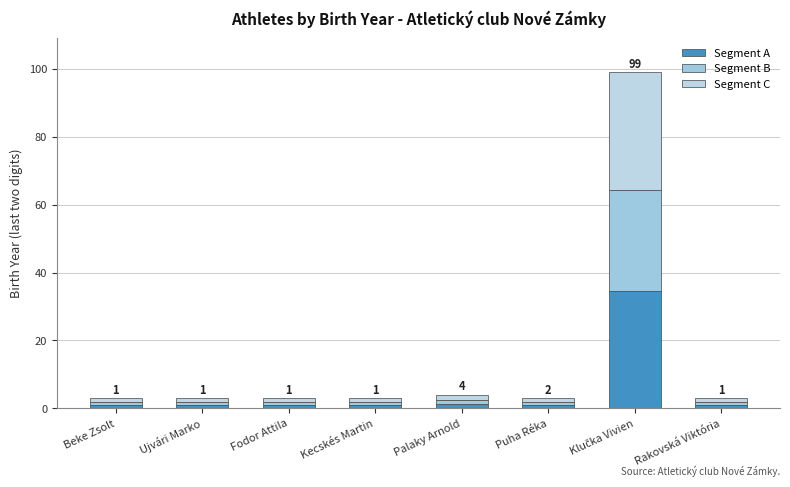

What is the average value of the Segment A series?

5.2